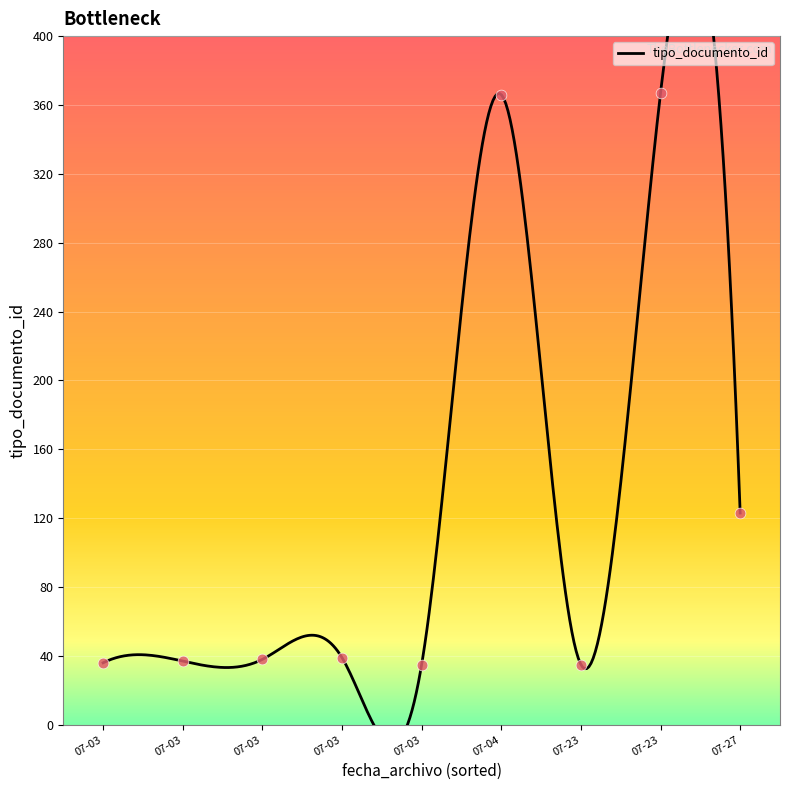

What is the change in value from 2018-07-03 08:50:08 to 2018-07-03 08:50:08?

+1